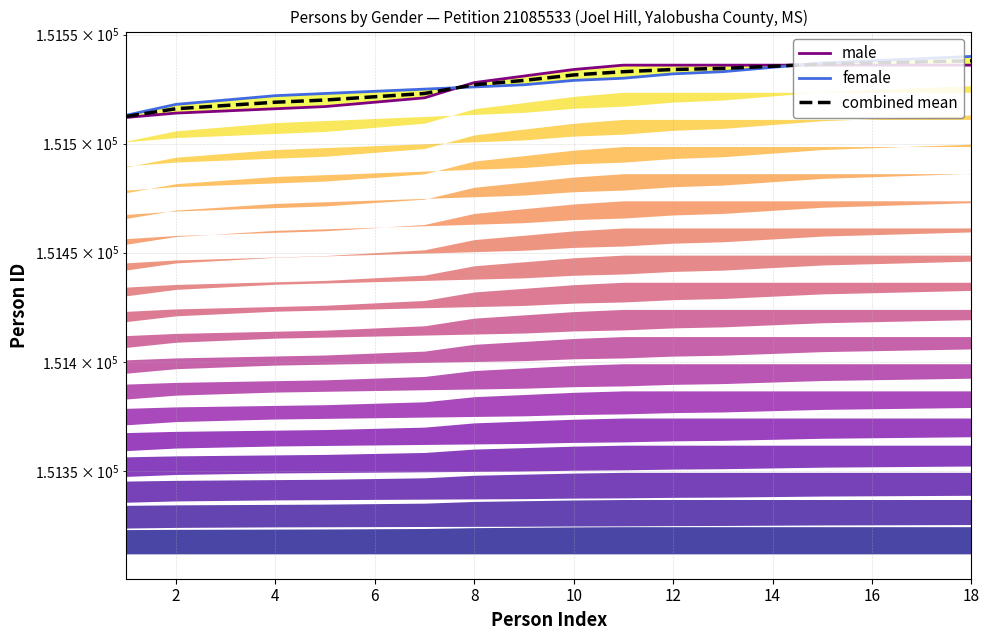

What value does the male series have at 12?

151536.0